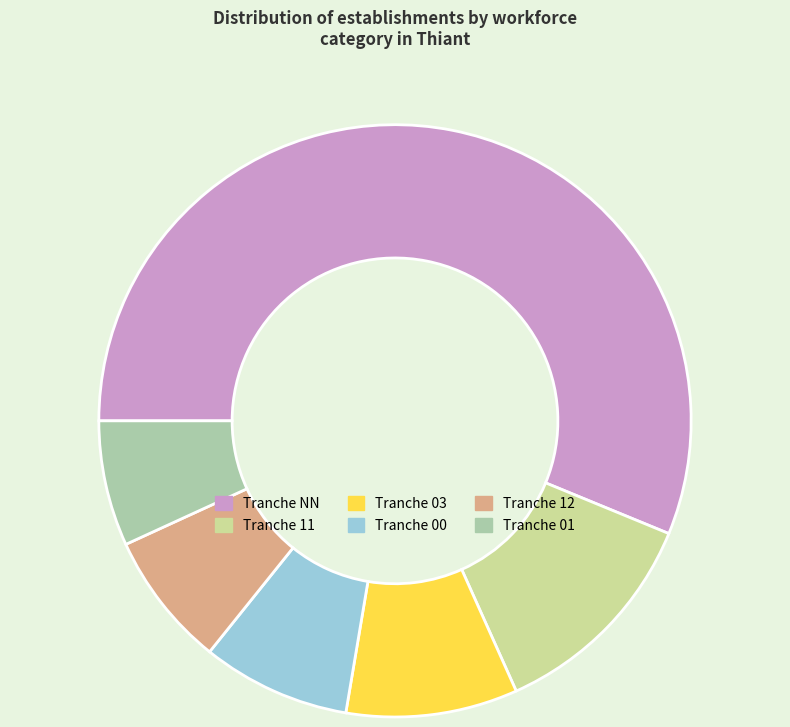

Does any single category account for the majority?

Yes